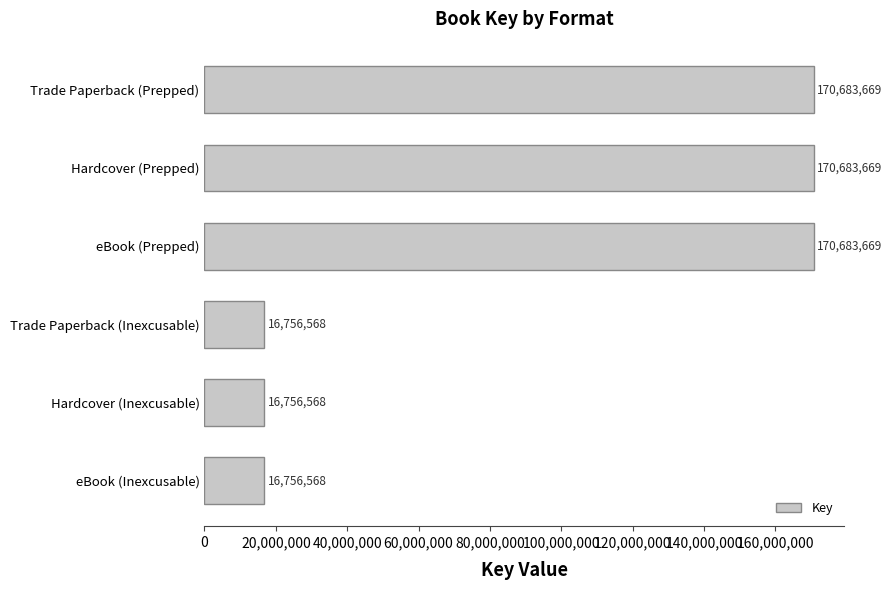

Is it true that the value at eBook (Prepped) is 170683669?

True